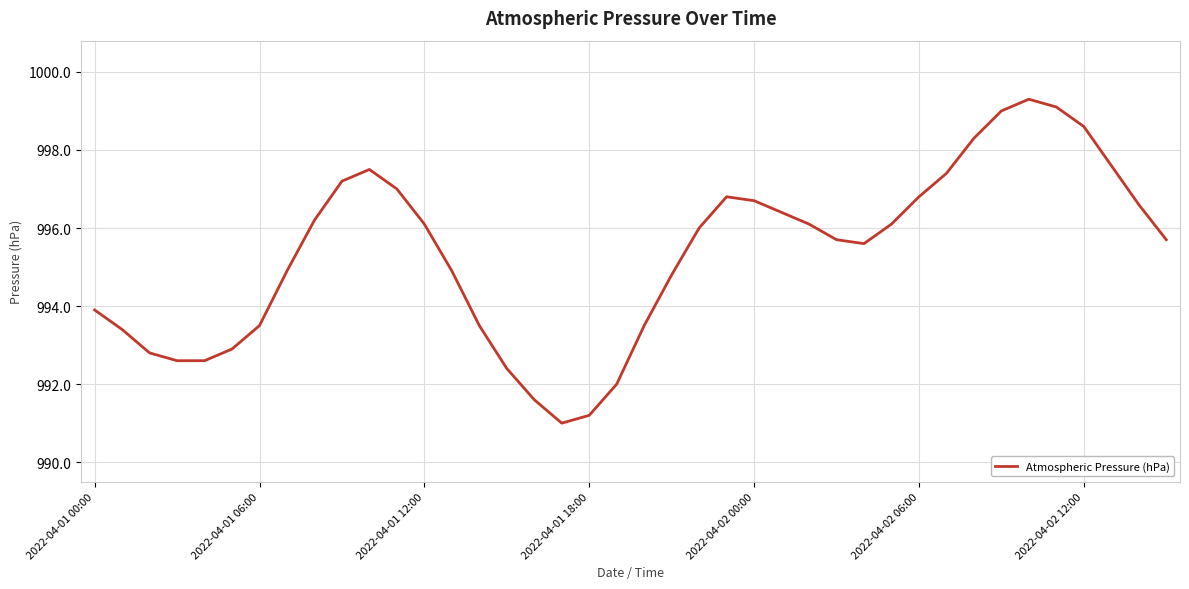

What is the average value?

995.3